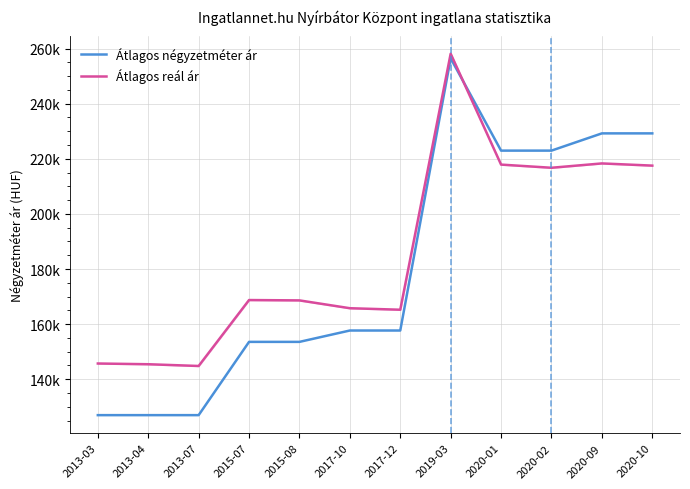

What are all the series names shown in the legend?

Átlagos négyzetméter ár, Átlagos reál ár